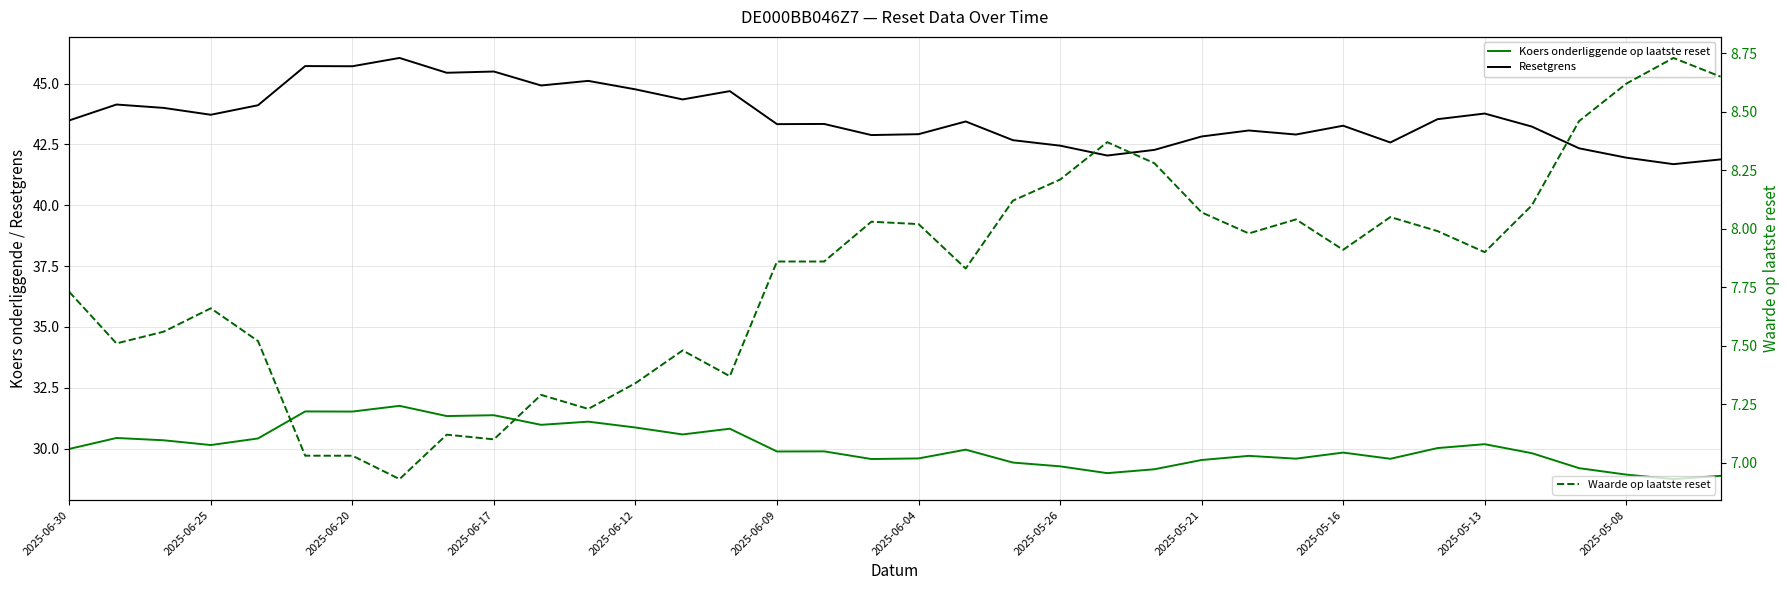

The value of Waarde op laatste reset at 2025-06-20 is 3.5. True or false?

False